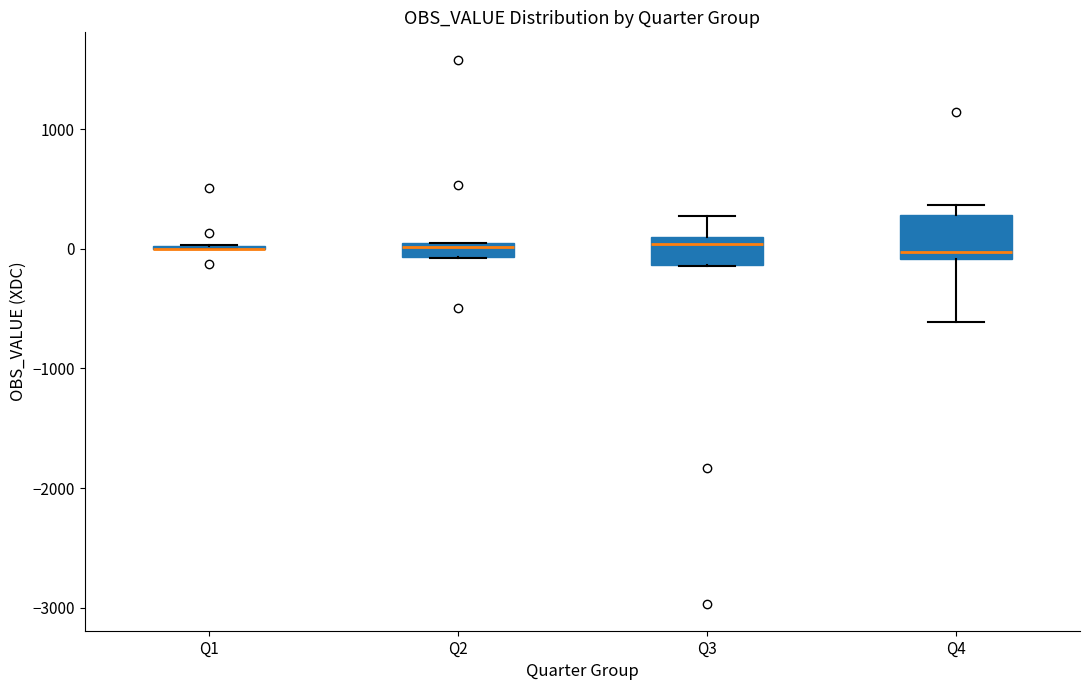

Where is the lower edge of the box for Q3 on the y-axis? The values are not printed on the chart, so give them approximately, as read against the axis.

-100